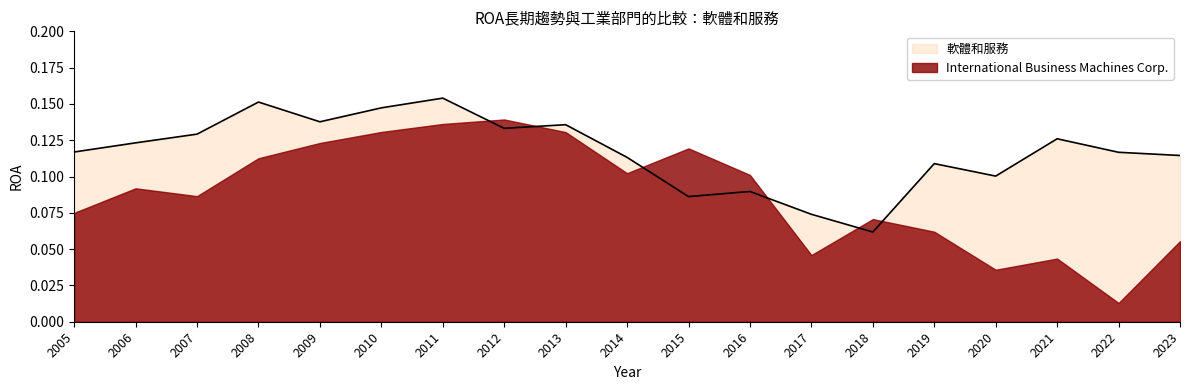

Reading left to right, transcribe all the data shown in this chart.

0.1	0.1	0.1	0.2	0.1	0.1	0.2	0.1	0.1	0.1	0.1	0.1	0.1	0.1	0.1	0.1	0.1	0.1	0.1